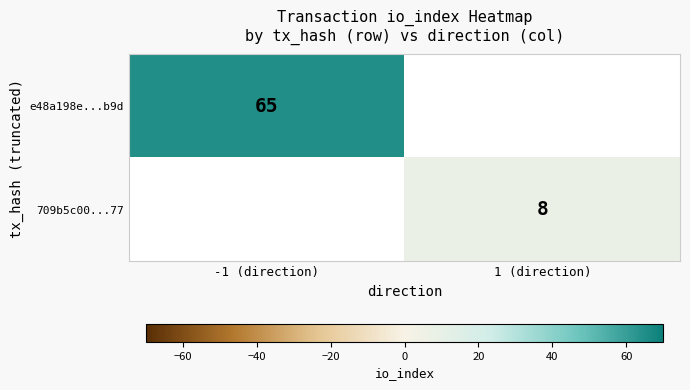

True or false: 709b5c00...77 has a value of 14.3 at 1 (direction).

False